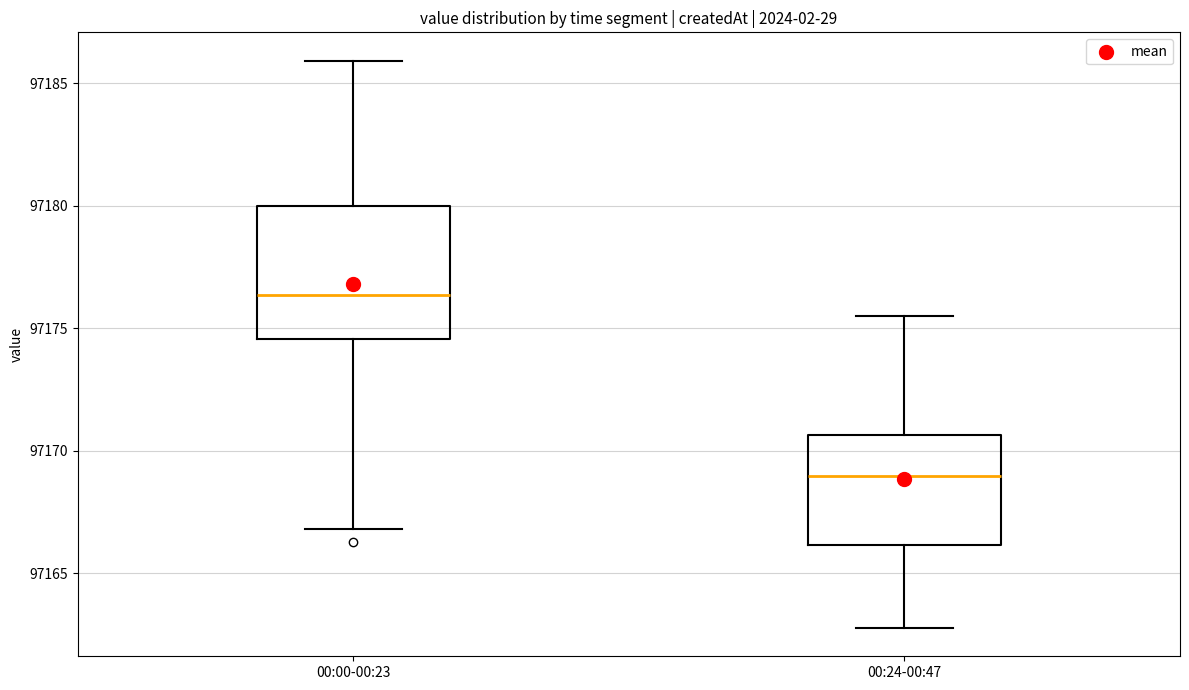

Reading left to right, read every box against the y-axis: the position of its median line, the range the box covers, and the ends of its whiskers. The values are not printed on the chart, so give them approximately, as read against the axis.

00:00-00:23: median 97176.5, box 97174.5 to 97180.0, whiskers 97167.0 to 97186.0
00:24-00:47: median 97169.0, box 97166.0 to 97170.5, whiskers 97163.0 to 97175.5